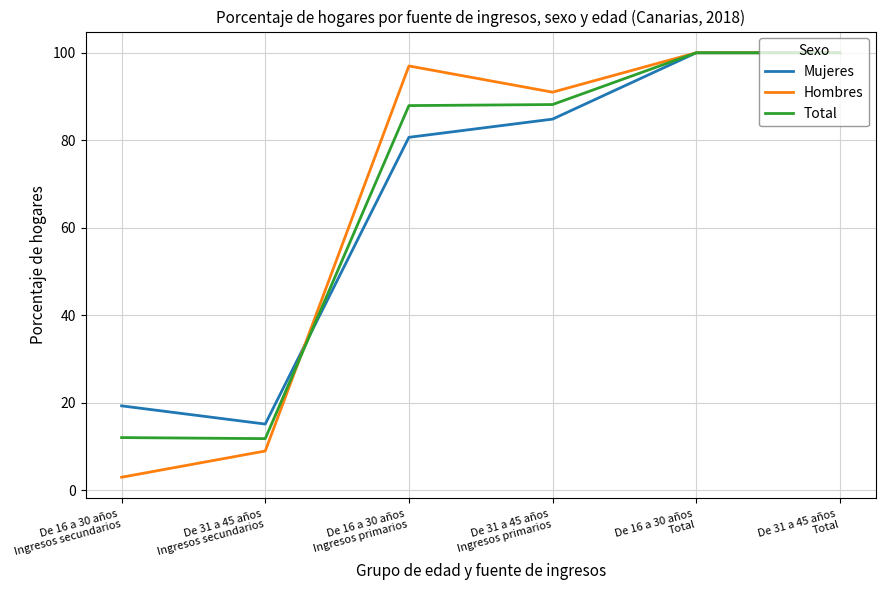

Rank the series at De 31 a 45 años
Ingresos secundarios from highest to lowest value.

Mujeres, Total, Hombres